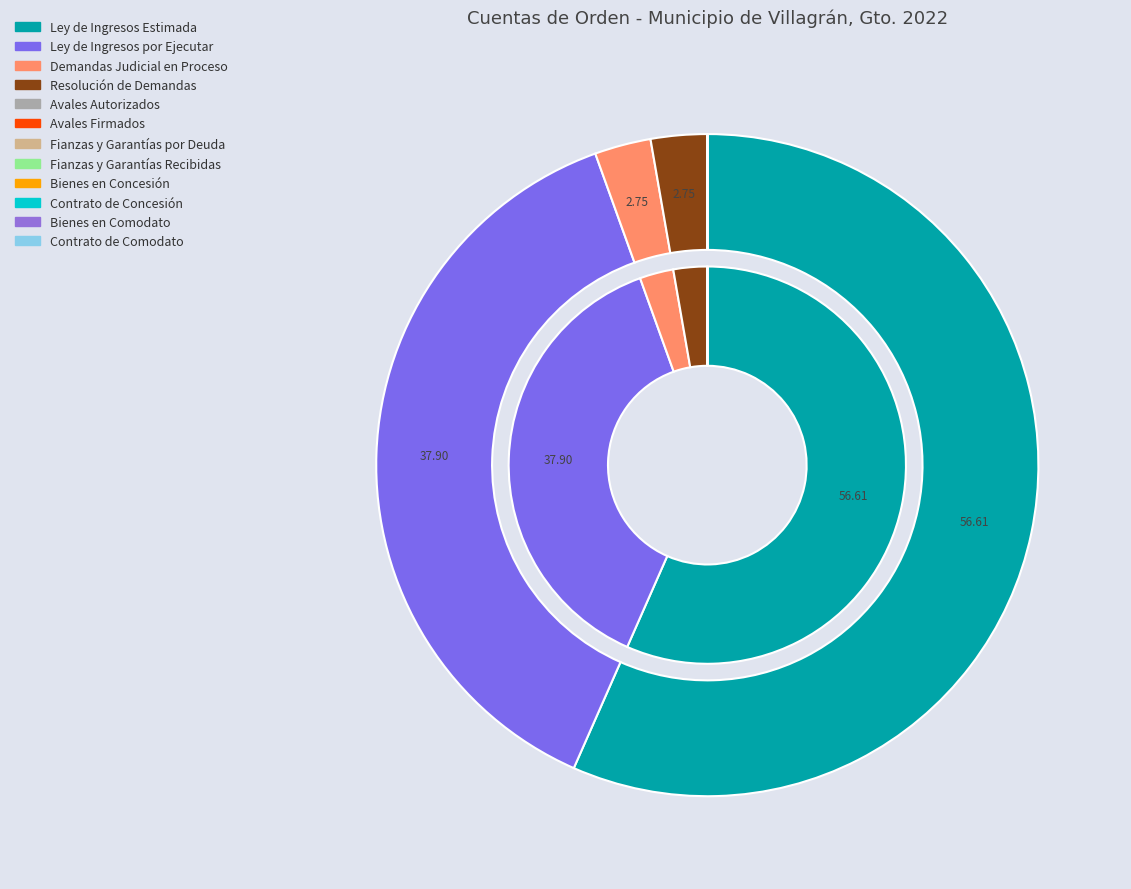

What portion of the pie excludes Contrato de Concesión por Bienes?

100.0%